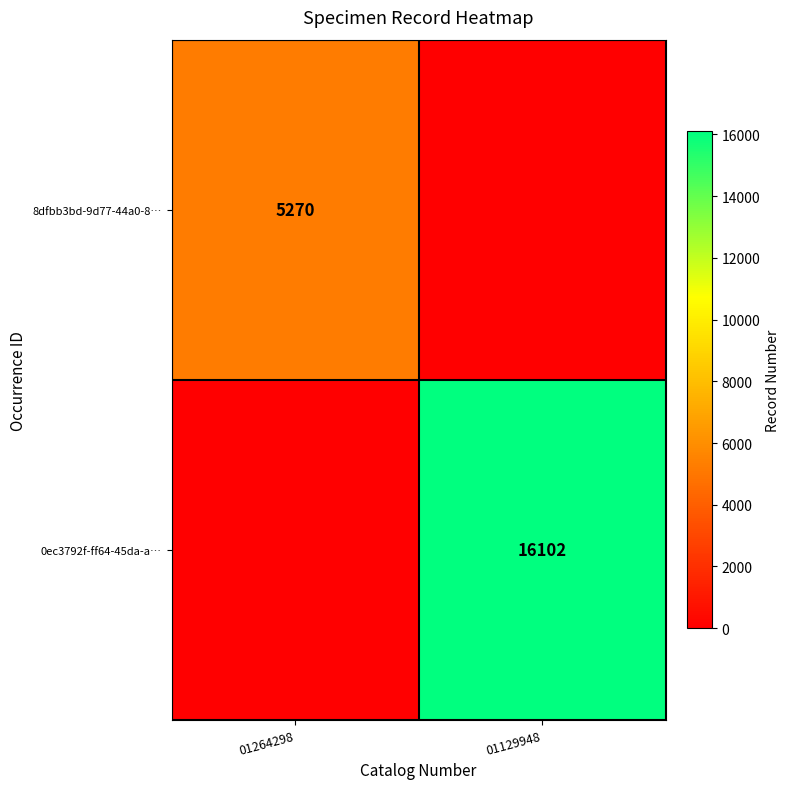

Is the value of 8dfbb3bd-9d77-44a0-8… at 01264298 greater than the value of 0ec3792f-ff64-45da-a… at 01129948?

No